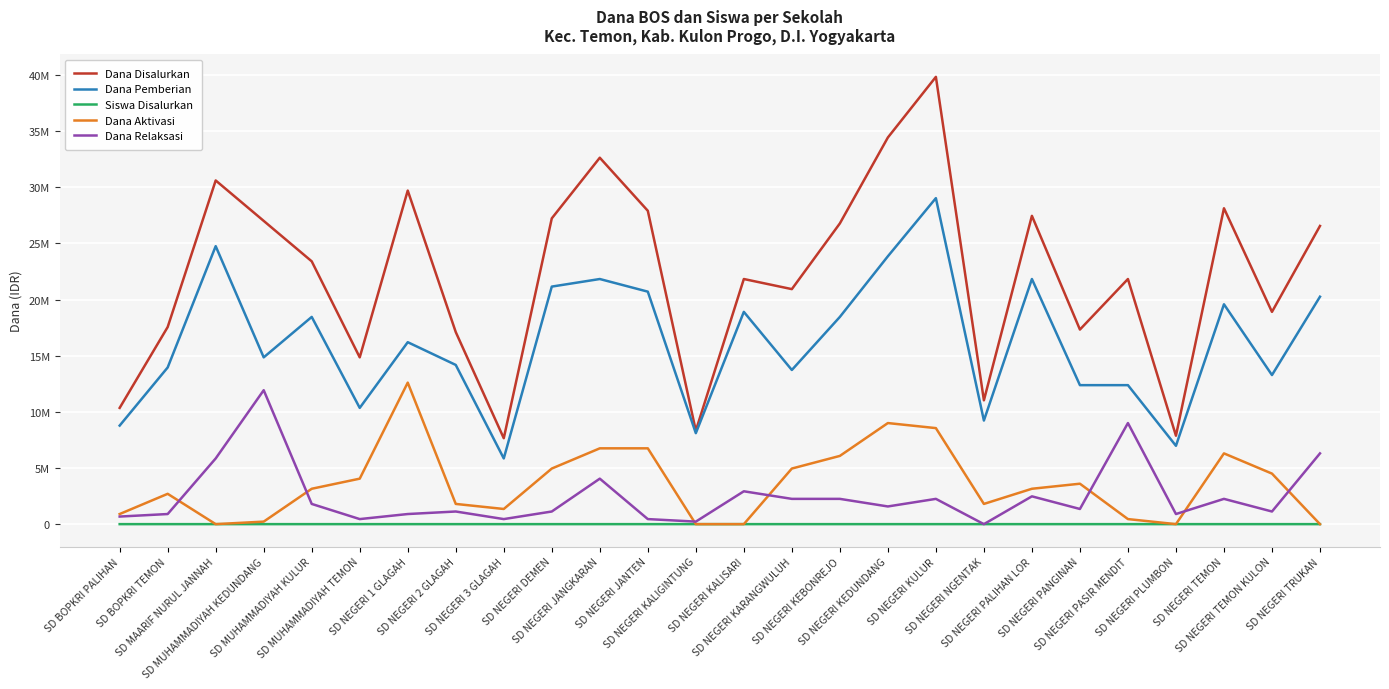

What is the label of the 1st point from the left?

SD BOPKRI PALIHAN